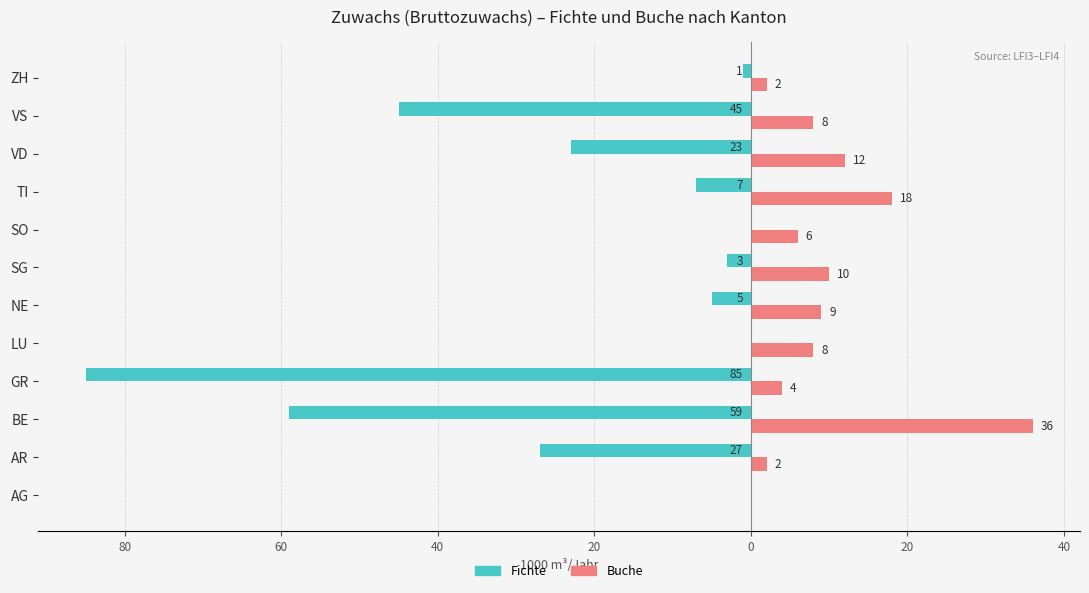

What are all the series names shown in the legend?

Fichte, Buche